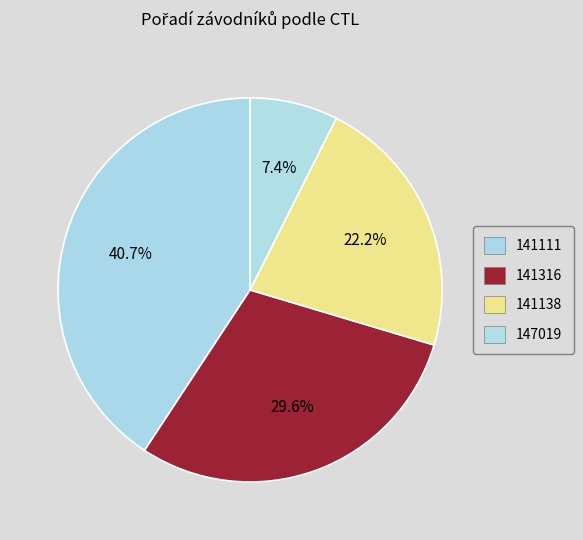

How many segments does this pie chart have?

4